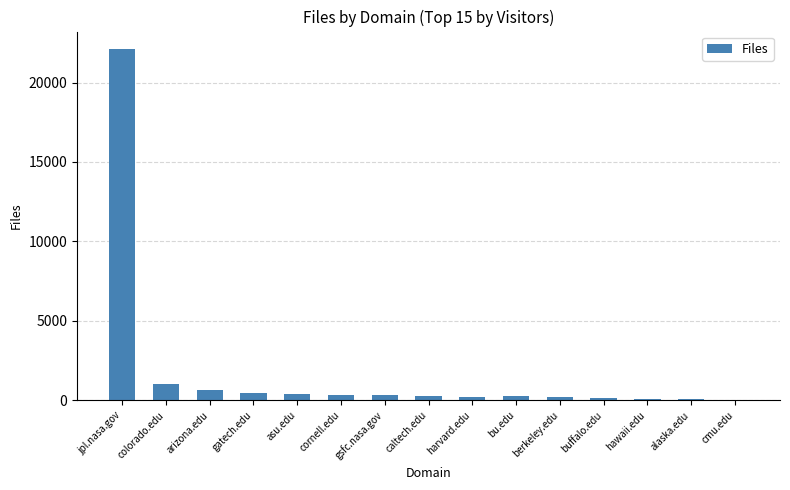

At which label is the value closest to 11055?

colorado.edu